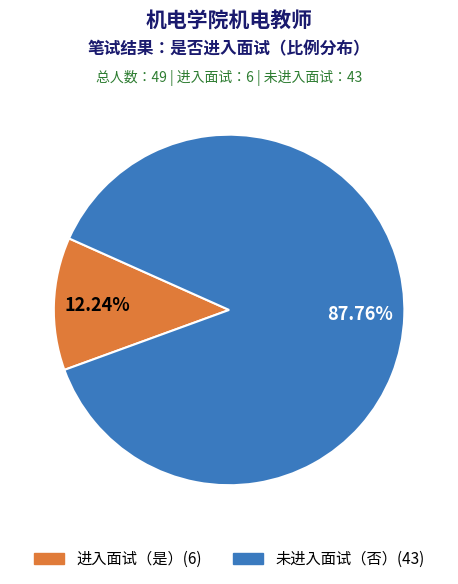

Is there any slice that represents more than half of the pie?

Yes